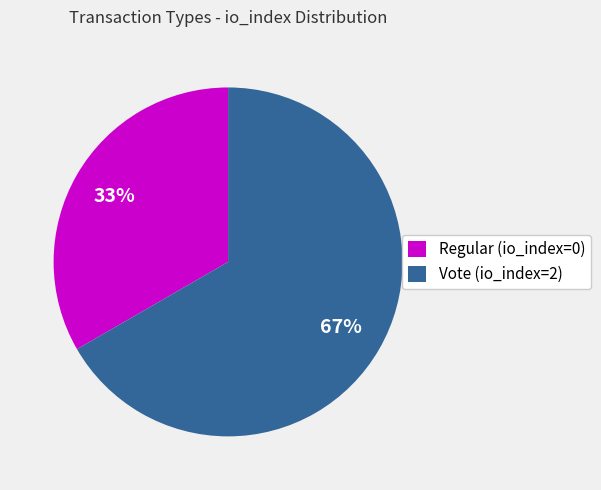

What is the majority slice?

Vote